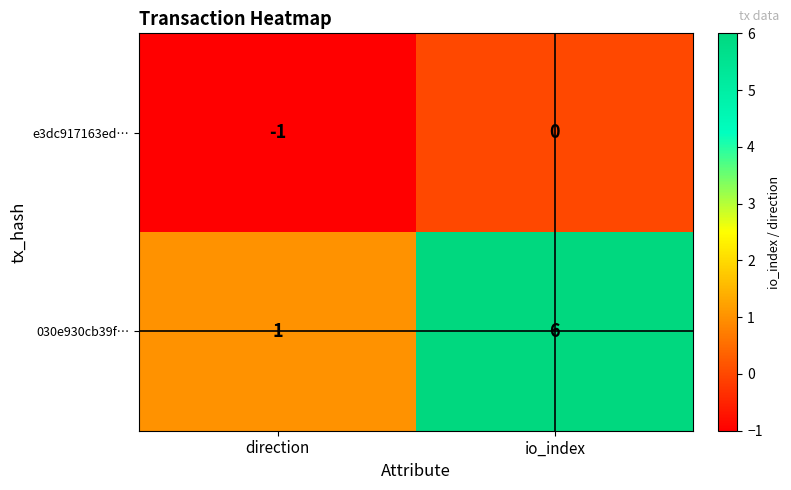

At which category is the sum across all series the highest?

io_index